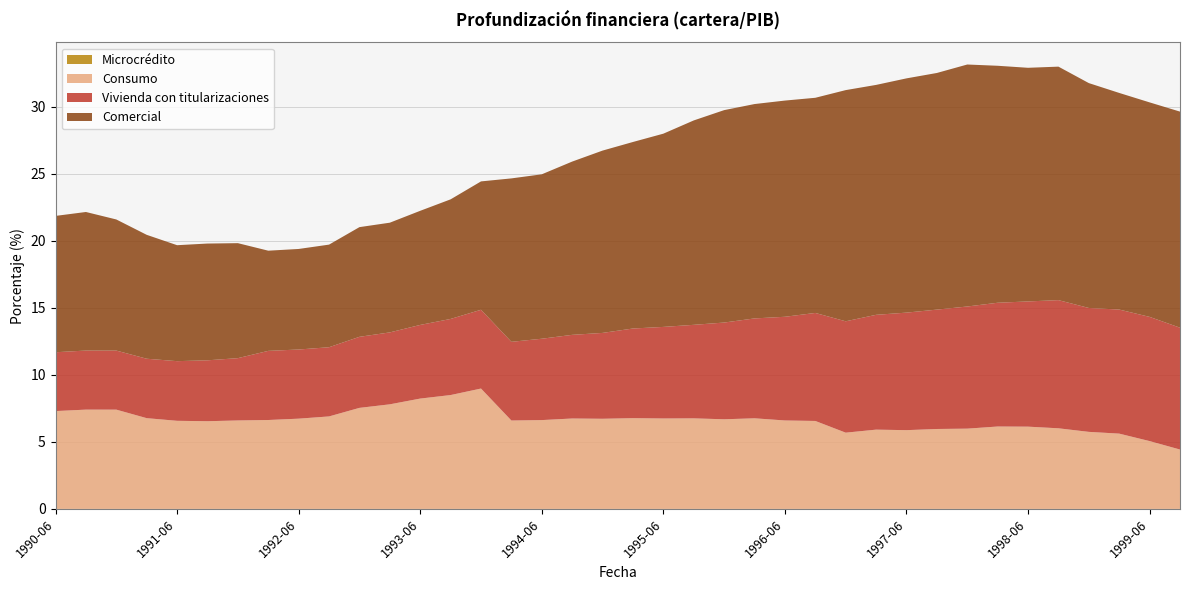

Reading left to right, what are all the values shown in this chart?

Comercial: 1990-06=10.2	1990-09=10.3	1990-12=9.8	1991-03=9.2	1991-06=8.6	1991-09=8.7	1991-12=8.6	1992-03=7.5	1992-06=7.5	1992-09=7.7	1992-12=8.2	1993-03=8.2	1993-06=8.5	1993-09=8.9	1993-12=9.6	1994-03=12.2	1994-06=12.3	1994-09=12.9	1994-12=13.6	1995-03=13.9	1995-06=14.4	1995-09=15.2	1995-12=15.8	1996-03=16.0	1996-06=16.1	1996-09=16.0	1996-12=17.2	1997-03=17.1	1997-06=17.5	1997-09=17.7	1997-12=18.0	1998-03=17.7	1998-06=17.4	1998-09=17.4	1998-12=16.8	1999-03=16.2	1999-06=16.0	1999-09=16.1
Consumo: 1990-06=7.3	1990-09=7.4	1990-12=7.4	1991-03=6.8	1991-06=6.6	1991-09=6.5	1991-12=6.6	1992-03=6.6	1992-06=6.7	1992-09=6.9	1992-12=7.5	1993-03=7.8	1993-06=8.2	1993-09=8.5	1993-12=9.0	1994-03=6.6	1994-06=6.6	1994-09=6.7	1994-12=6.7	1995-03=6.8	1995-06=6.7	1995-09=6.8	1995-12=6.7	1996-03=6.8	1996-06=6.6	1996-09=6.6	1996-12=5.7	1997-03=5.9	1997-06=5.9	1997-09=6.0	1997-12=6.0	1998-03=6.1	1998-06=6.1	1998-09=6.0	1998-12=5.7	1999-03=5.6	1999-06=5.1	1999-09=4.4
Vivienda con titularizaciones: 1990-06=4.4	1990-09=4.4	1990-12=4.4	1991-03=4.4	1991-06=4.4	1991-09=4.5	1991-12=4.6	1992-03=5.2	1992-06=5.2	1992-09=5.2	1992-12=5.3	1993-03=5.4	1993-06=5.5	1993-09=5.7	1993-12=5.9	1994-03=5.9	1994-06=6.1	1994-09=6.2	1994-12=6.4	1995-03=6.7	1995-06=6.8	1995-09=7.0	1995-12=7.2	1996-03=7.4	1996-06=7.7	1996-09=8.1	1996-12=8.3	1997-03=8.6	1997-06=8.8	1997-09=8.9	1997-12=9.1	1998-03=9.2	1998-06=9.3	1998-09=9.6	1998-12=9.2	1999-03=9.3	1999-06=9.3	1999-09=9.1
Microcrédito: 1990-06=0.0	1990-09=0.0	1990-12=0.0	1991-03=0.0	1991-06=0.0	1991-09=0.0	1991-12=0.0	1992-03=0.0	1992-06=0.0	1992-09=0.0	1992-12=0.0	1993-03=0.0	1993-06=0.0	1993-09=0.0	1993-12=0.0	1994-03=0.0	1994-06=0.0	1994-09=0.0	1994-12=0.0	1995-03=0.0	1995-06=0.0	1995-09=0.0	1995-12=0.0	1996-03=0.0	1996-06=0.0	1996-09=0.0	1996-12=0.0	1997-03=0.0	1997-06=0.0	1997-09=0.0	1997-12=0.0	1998-03=0.0	1998-06=0.0	1998-09=0.0	1998-12=0.0	1999-03=0.0	1999-06=0.0	1999-09=0.0